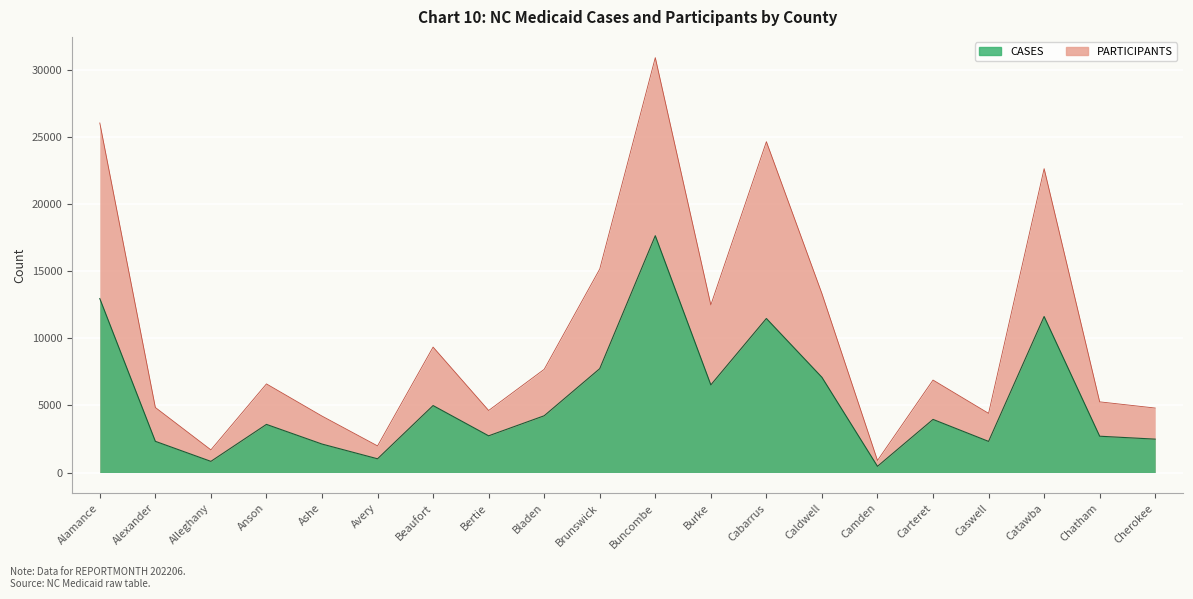

What is the maximum value shown in the chart?

30884